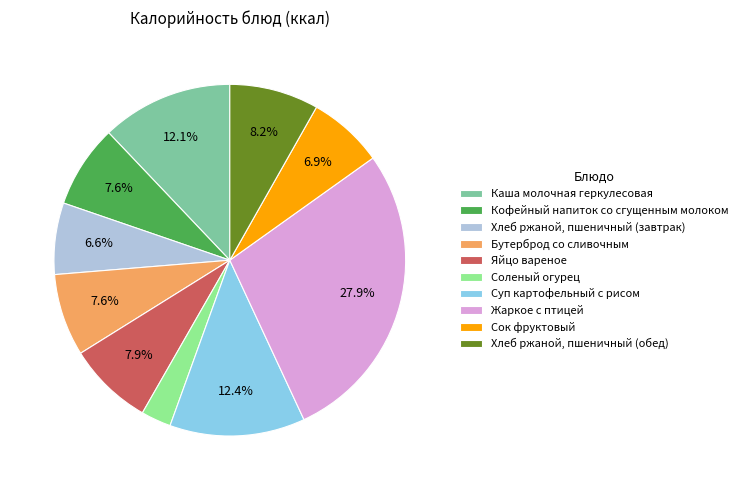

To the nearest percent, what is the difference between the largest and smallest slice percentages?

25%